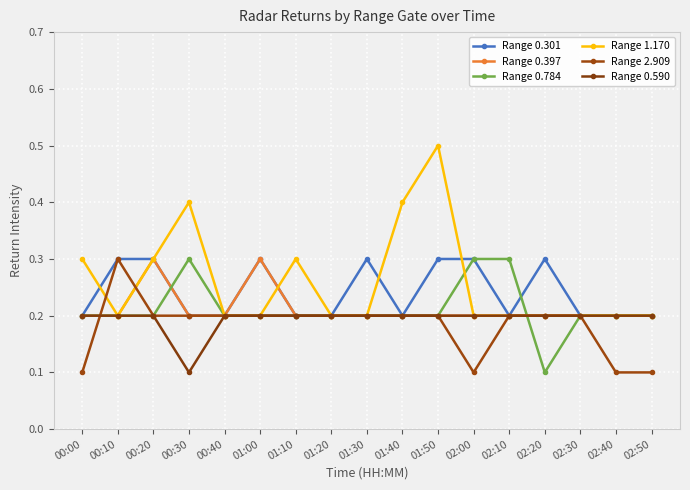

What is the difference between the maximum and minimum values in the Range 1.170 series?

0.3